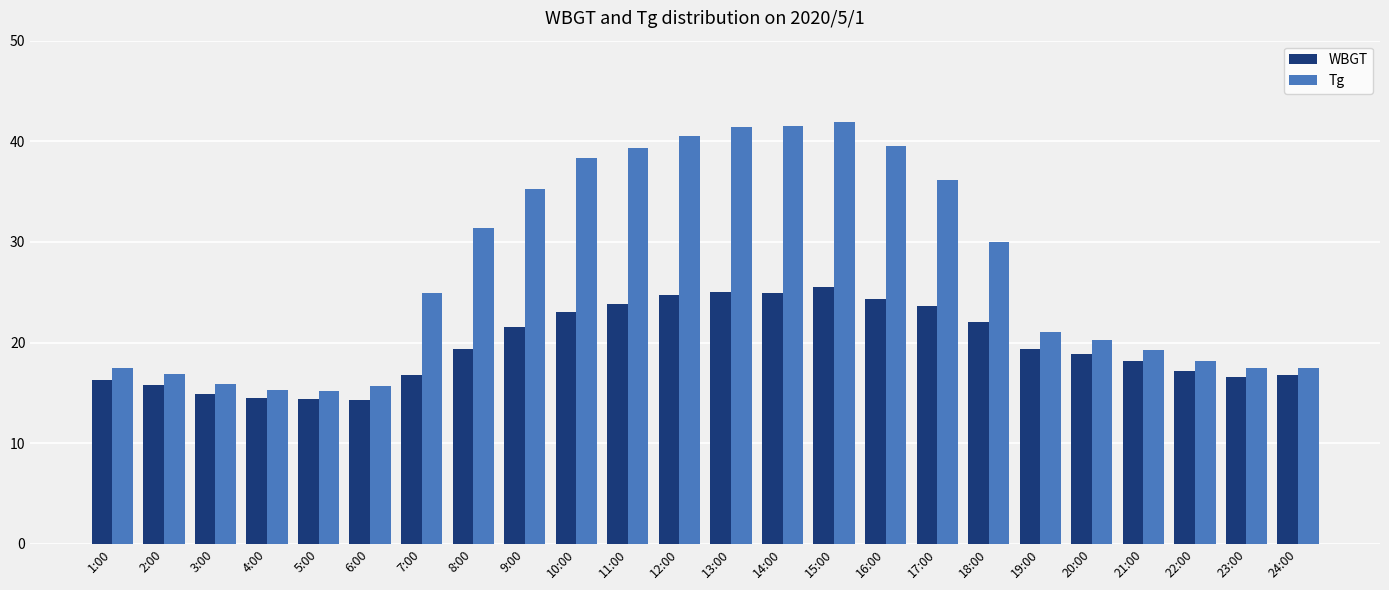

At which category is the sum across all series the highest?

15:00